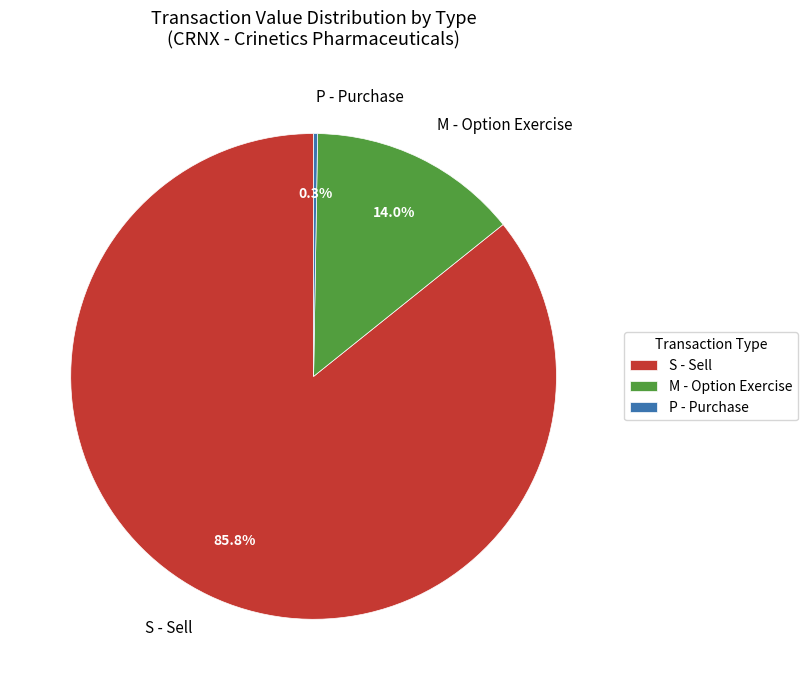

Does any single category account for the majority?

Yes